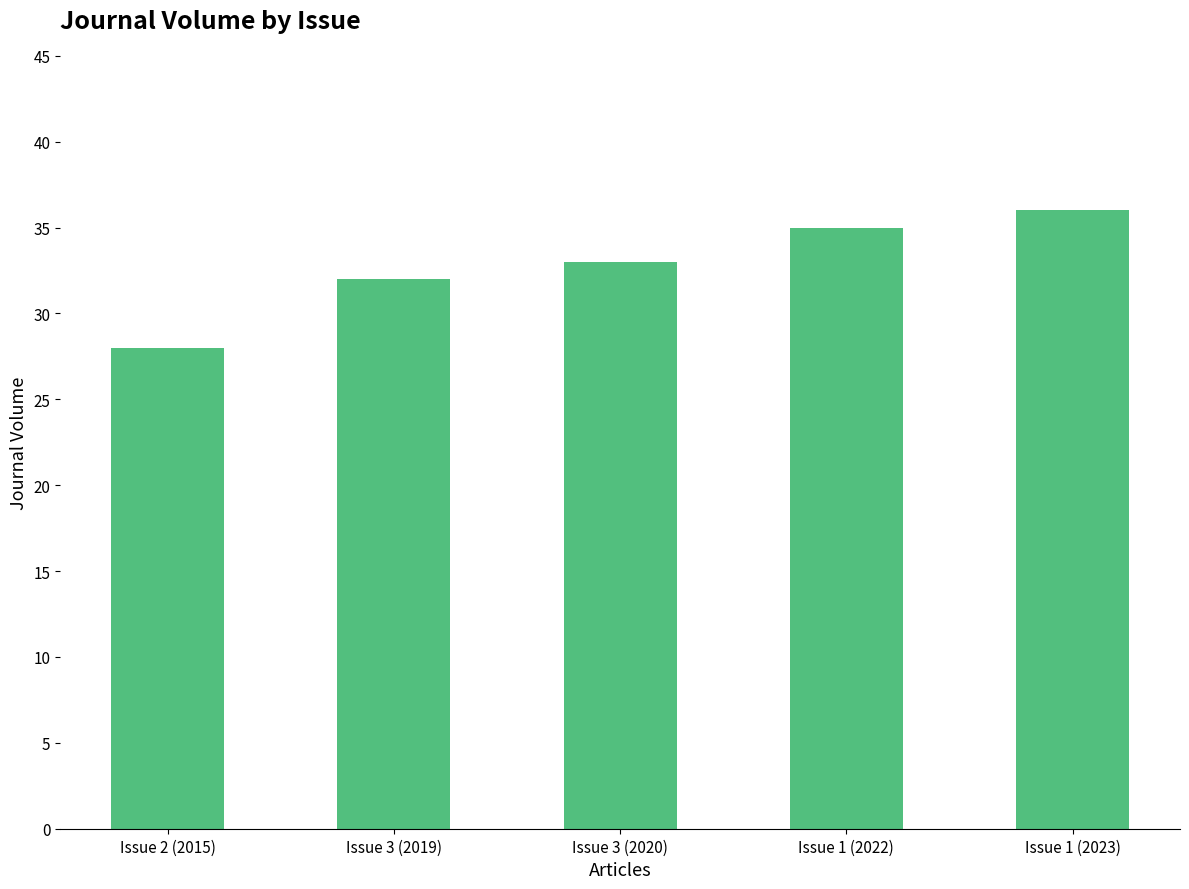

Between Issue 3 (2019) and Issue 1 (2022), which is larger?

Issue 1 (2022)